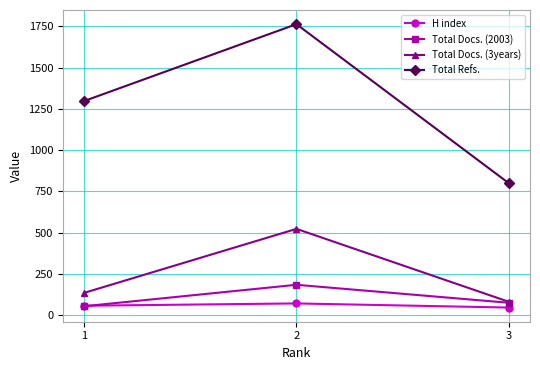

Which series has the widest spread of values?

Total Refs.